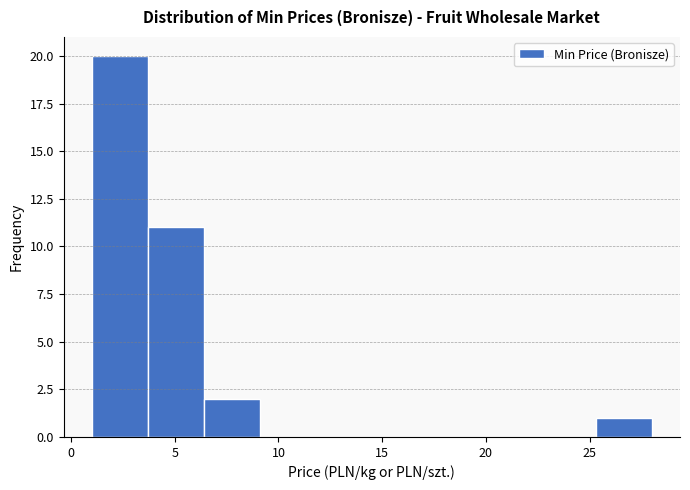

How tall is the bar that spans 1.0 to 3.7 on the x-axis? Neither the bar edges nor the heights are printed on the chart, so give them approximately, as read against the axes.

20